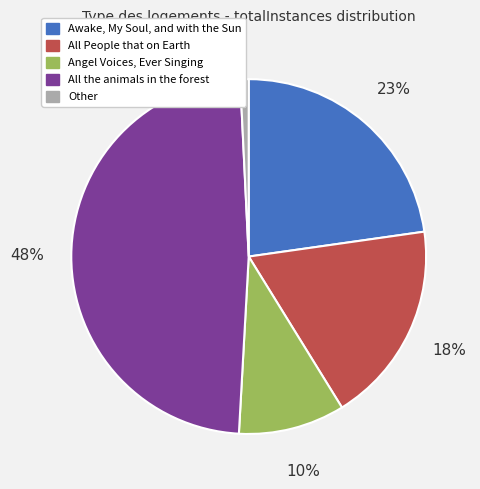

How many segments does this pie chart have?

5